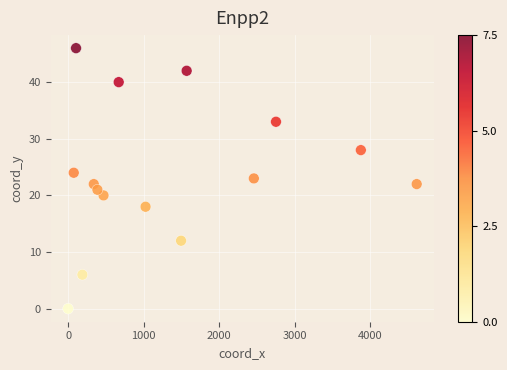

What is the range of X values (max minus min)?

4613